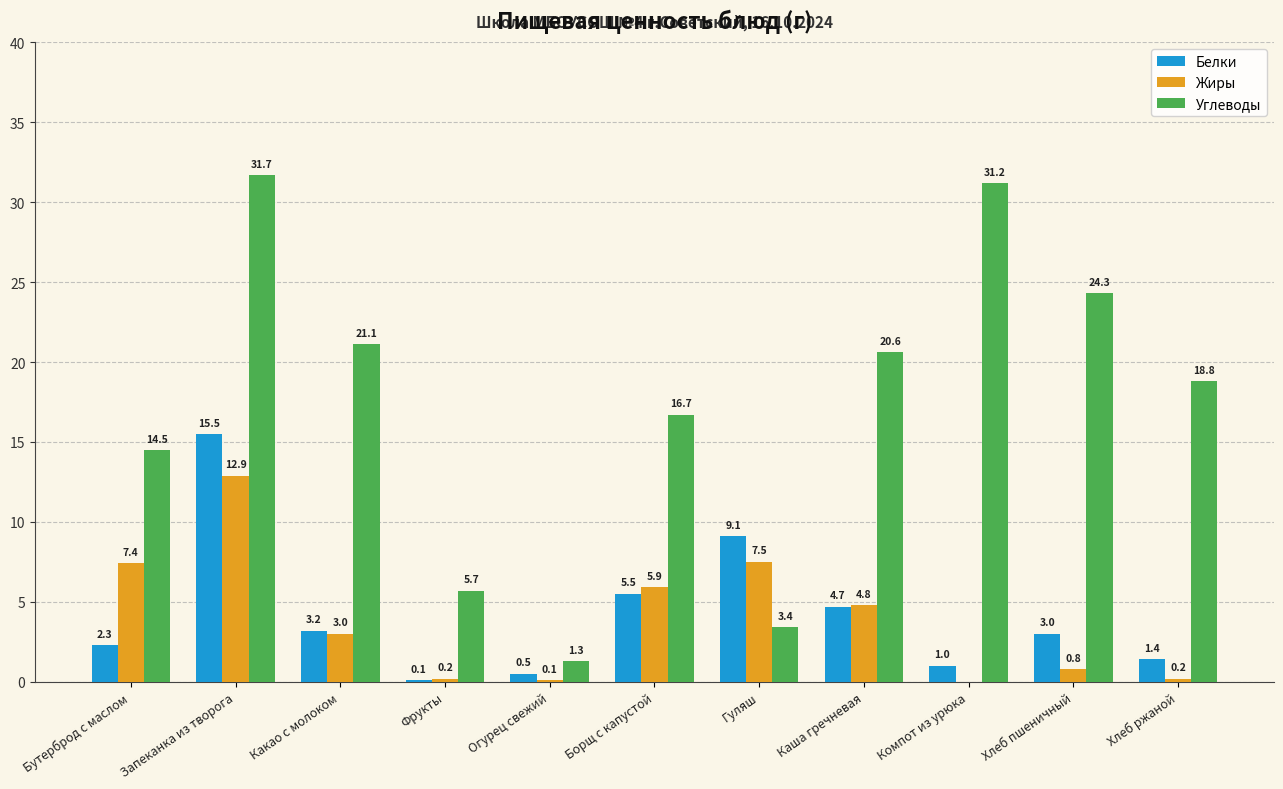

What is the sum of the Углеводы values at Запеканка из творога and Огурец свежий?

33.0